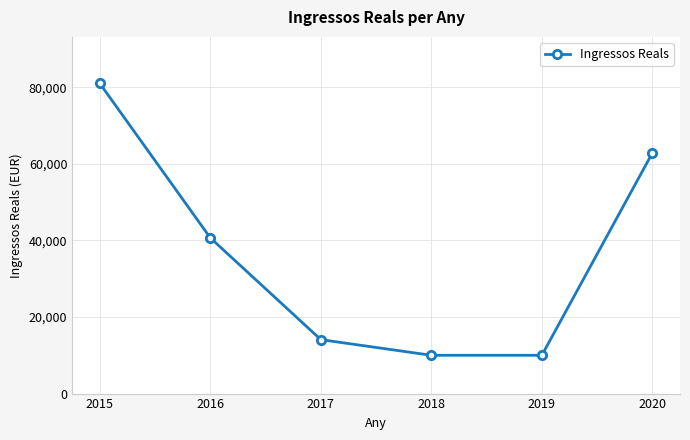

At which label does the data first exceed 40666?

2015